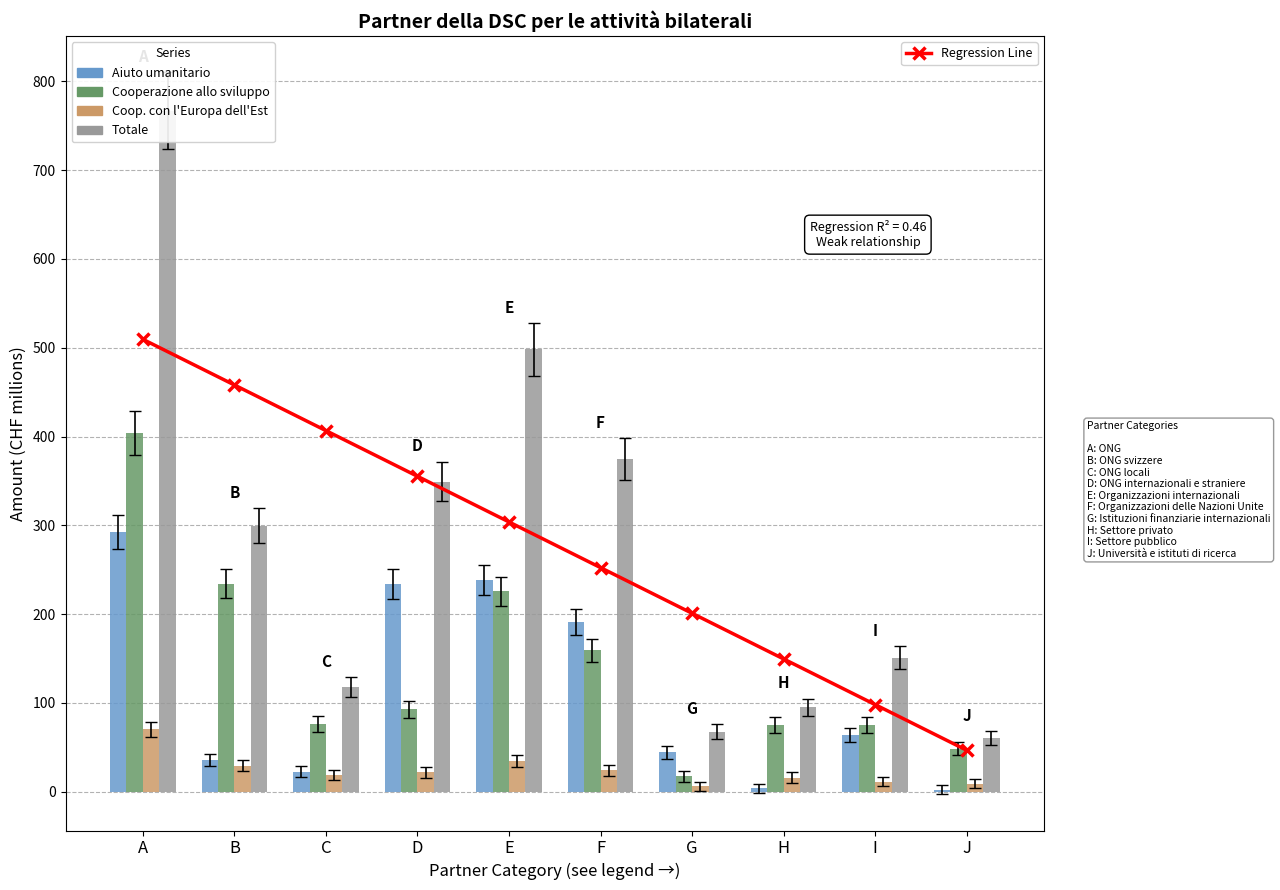

Is the value of Coop. con l'Europa dell'Est at I greater than the value of Aiuto umanitario at A?

No